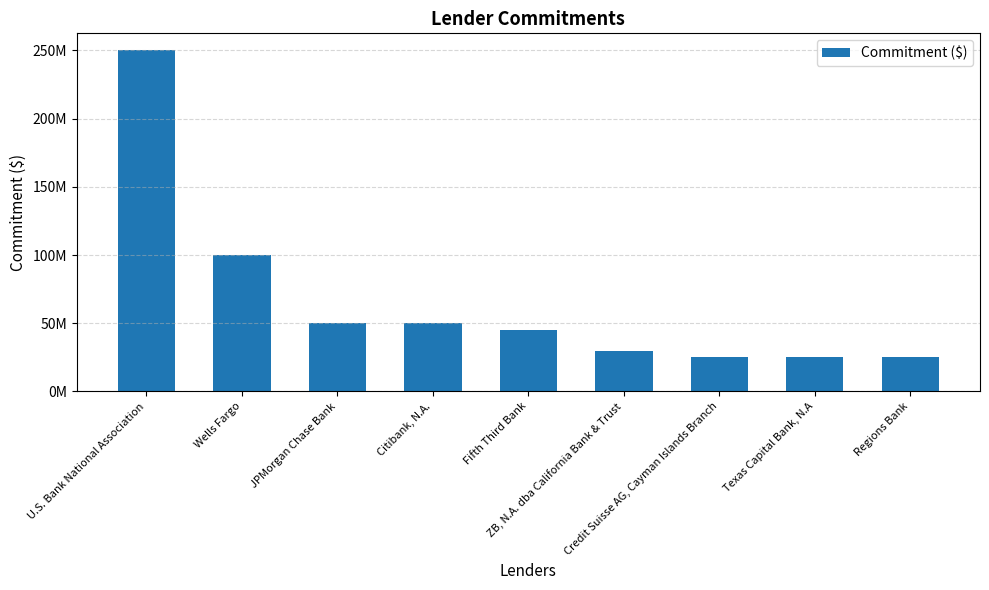

What is the change in value from Citibank, N.A. to Fifth Third Bank?

-5000000